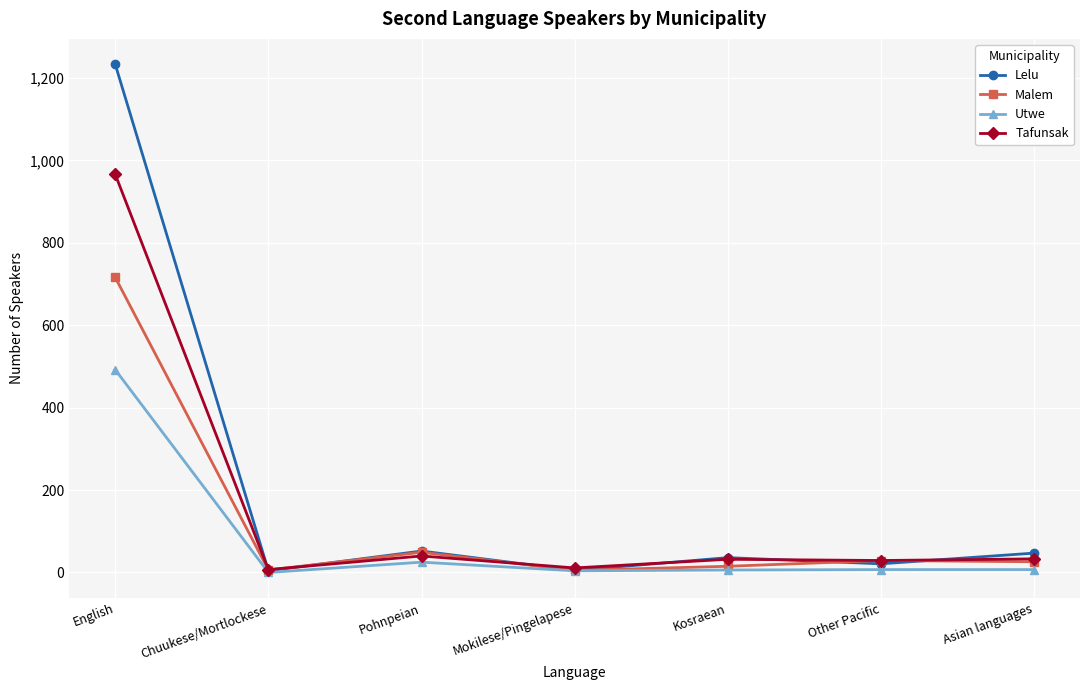

What is the label of the 2nd point from the left?

Chuukese/Mortlockese